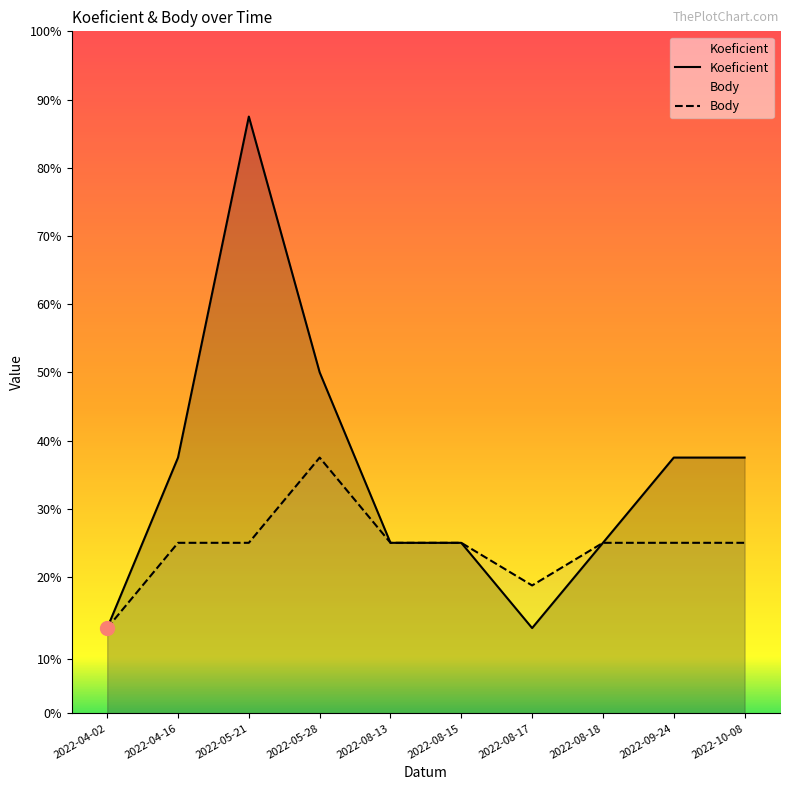

At which label does Body reach its peak?

2022-05-28